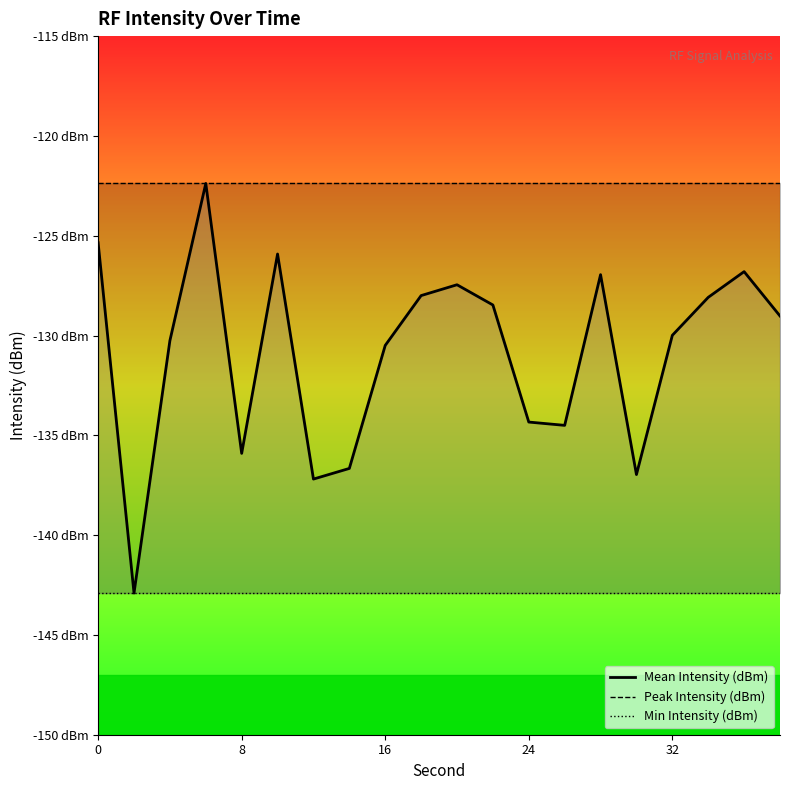

Which series has the widest spread of values?

Mean Intensity (dBm)